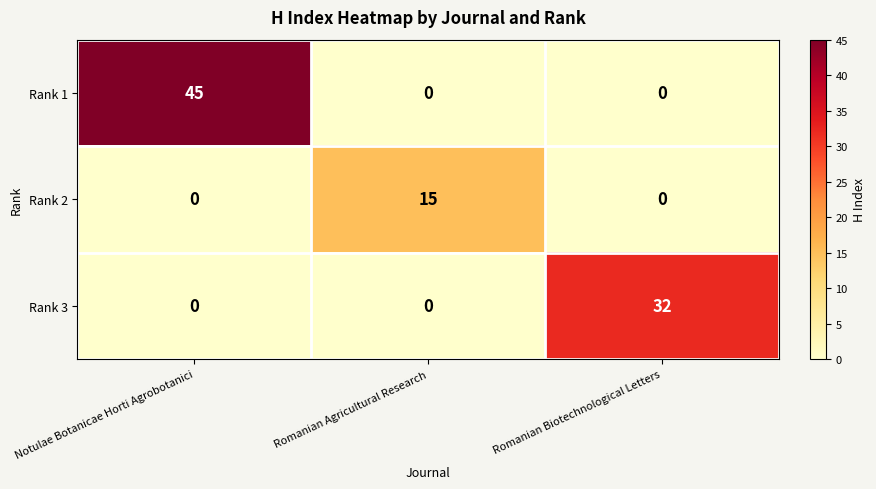

List the series in order of their peak value, lowest first.

Rank 2, Rank 3, Rank 1